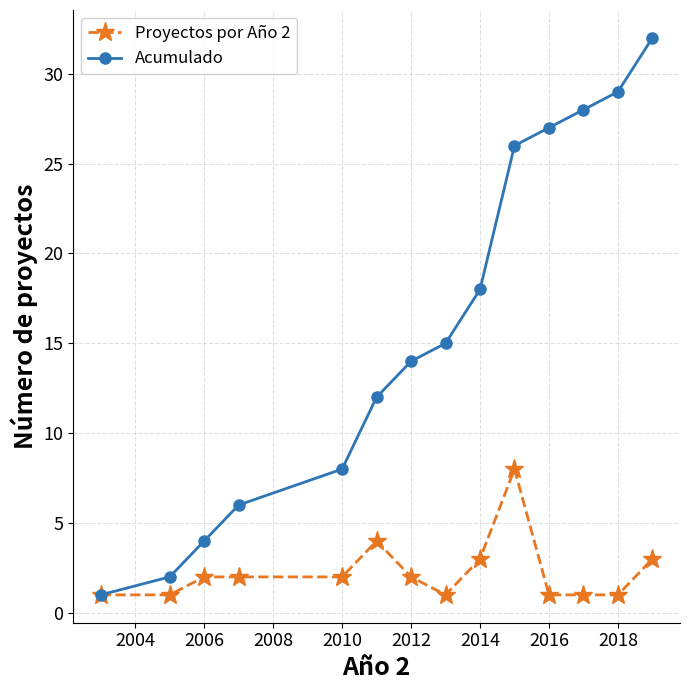

Reading right to left, what are all the values shown in this chart?

Proyectos por Año 2: 3	1	1	1	8	3	1	2	4	2	2	2	1	1
Acumulado: 32	29	28	27	26	18	15	14	12	8	6	4	2	1